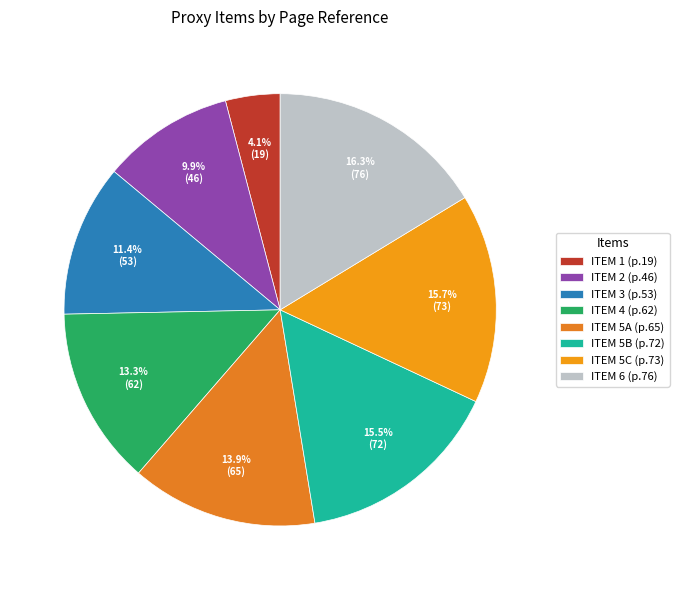

Which has a higher value, ITEM 5C or ITEM 3?

ITEM 5C